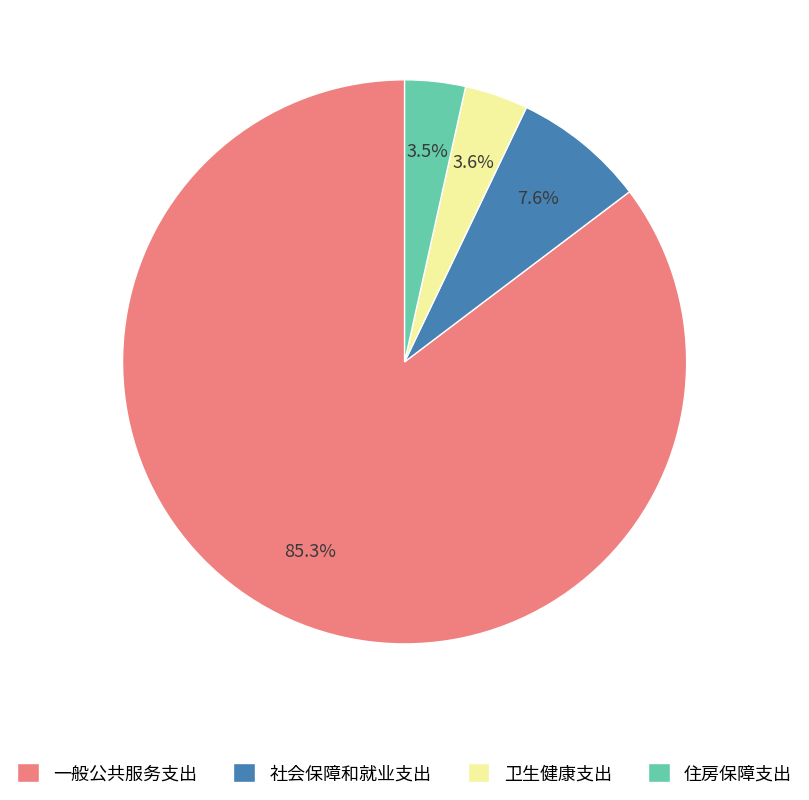

Combined, what portion of the pie is 卫生健康支出 and 住房保障支出?

7.1%